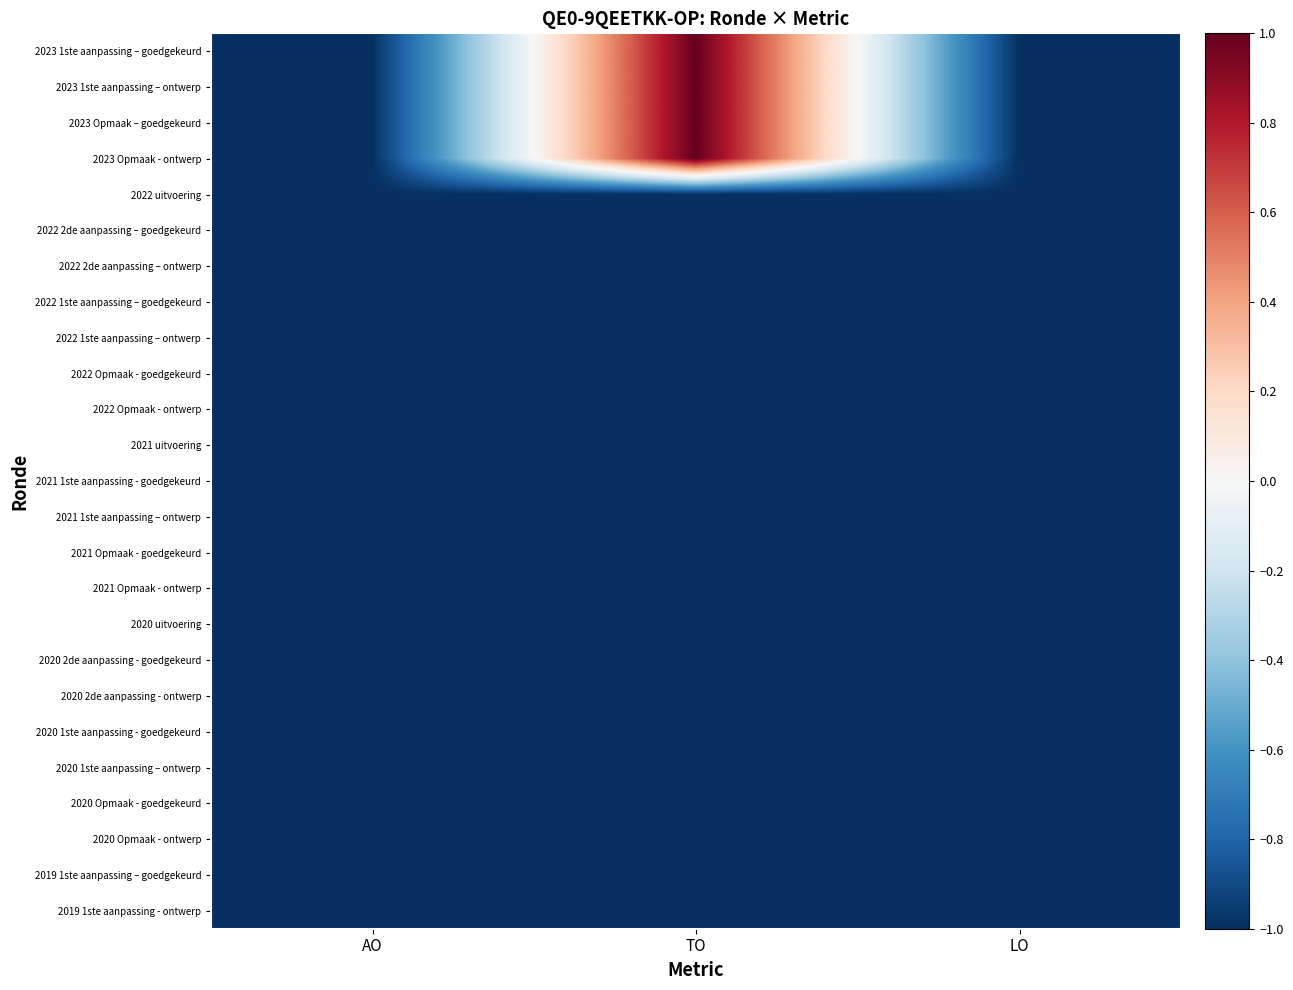

At how many categories does at least one series exceed 0?

1